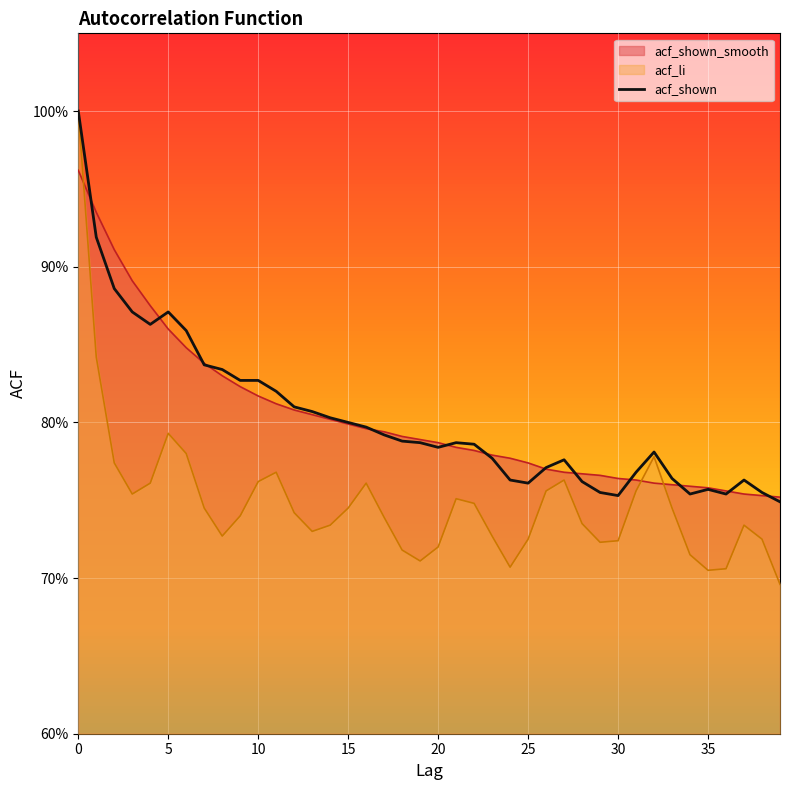

Reading left to right, transcribe all the data shown in this chart.

1.0	0.9	0.9	0.9	0.9	0.9	0.9	0.8	0.8	0.8	0.8	0.8	0.8	0.8	0.8	0.8	0.8	0.8	0.8	0.8	0.8	0.8	0.8	0.8	0.8	0.8	0.8	0.8	0.8	0.8	0.8	0.8	0.8	0.8	0.8	0.8	0.8	0.8	0.8	0.7